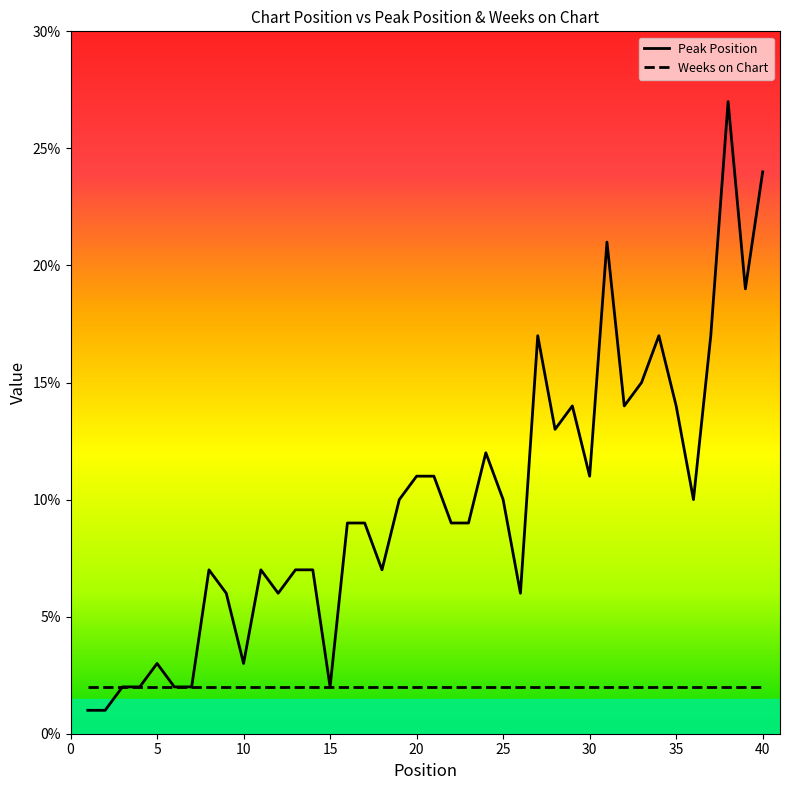

How many lines are shown in the chart?

2